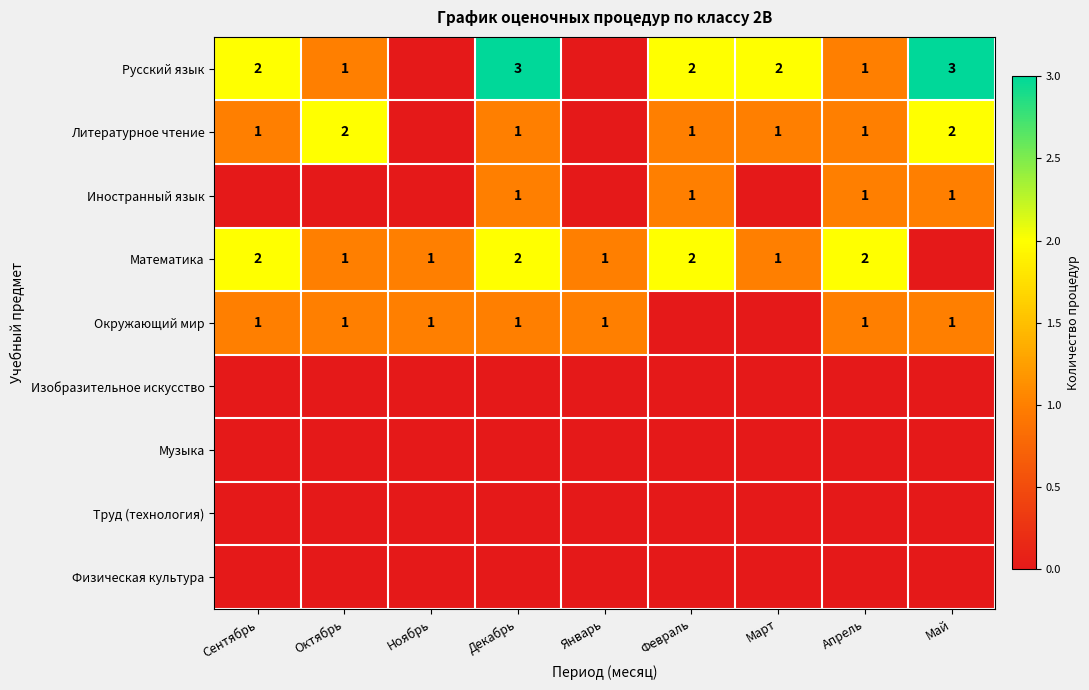

What is the total value across all series at Декабрь?

8